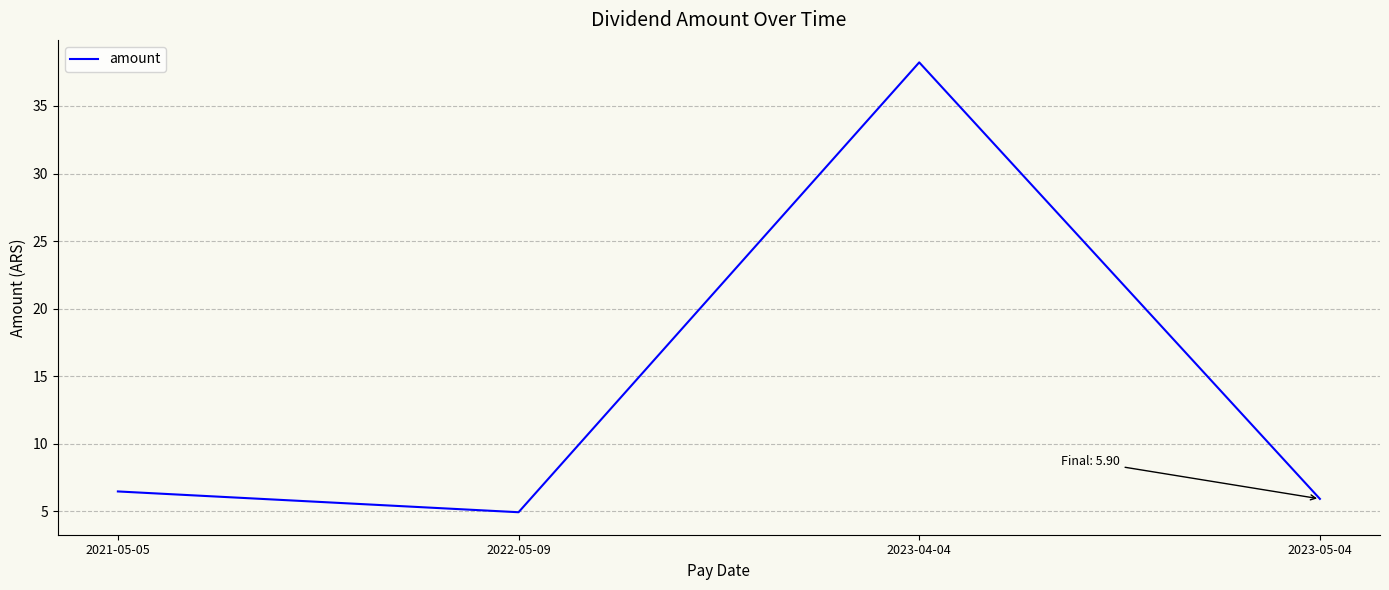

What position from the left is 2021-05-05?

1